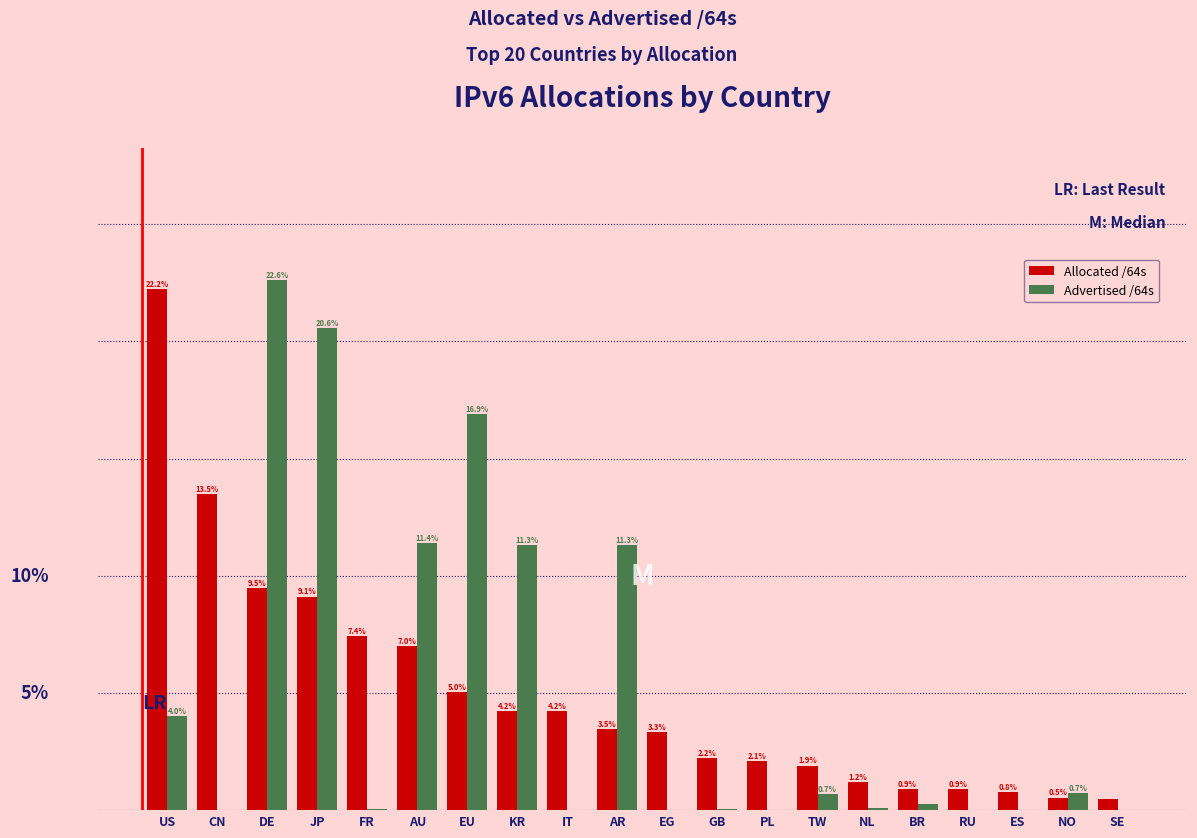

At which label does Advertised /64s reach its peak?

DE